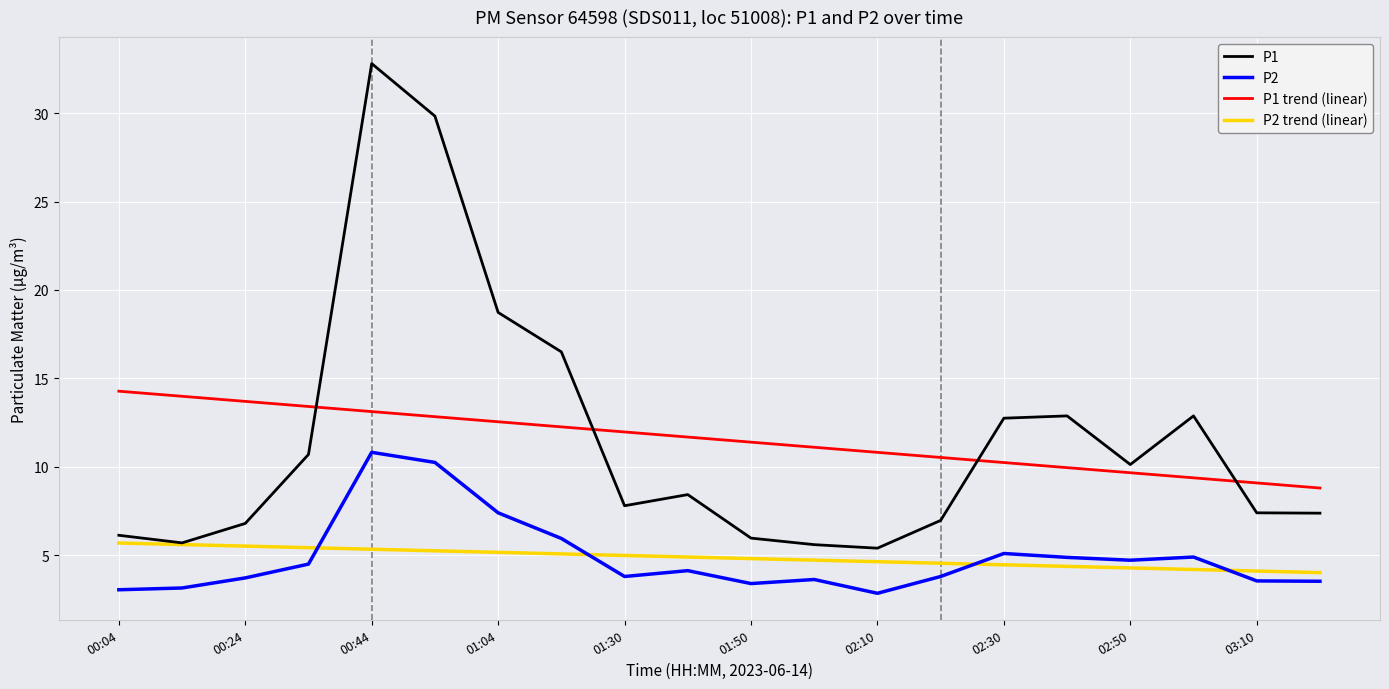

Does the chart display data point markers on the line(s)?

No